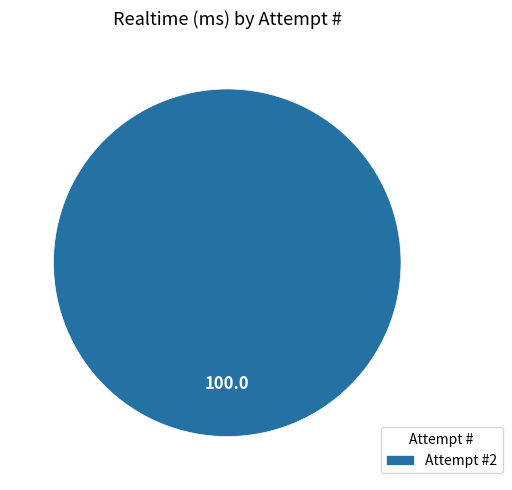

The Attempt #2 slice represents 100% of the pie. True or false?

True